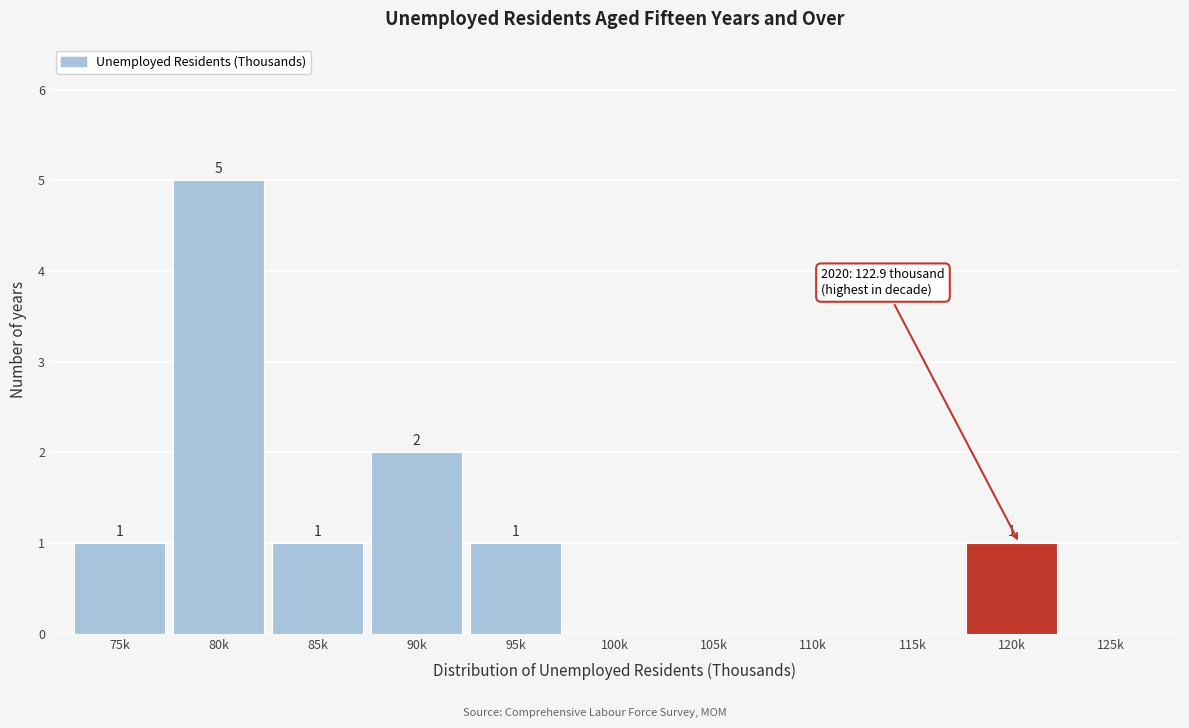

Reading right to left, extract all data points from this chart.

125k=0	120k=1	115k=0	110k=0	105k=0	100k=0	95k=1	90k=2	85k=1	80k=5	75k=1